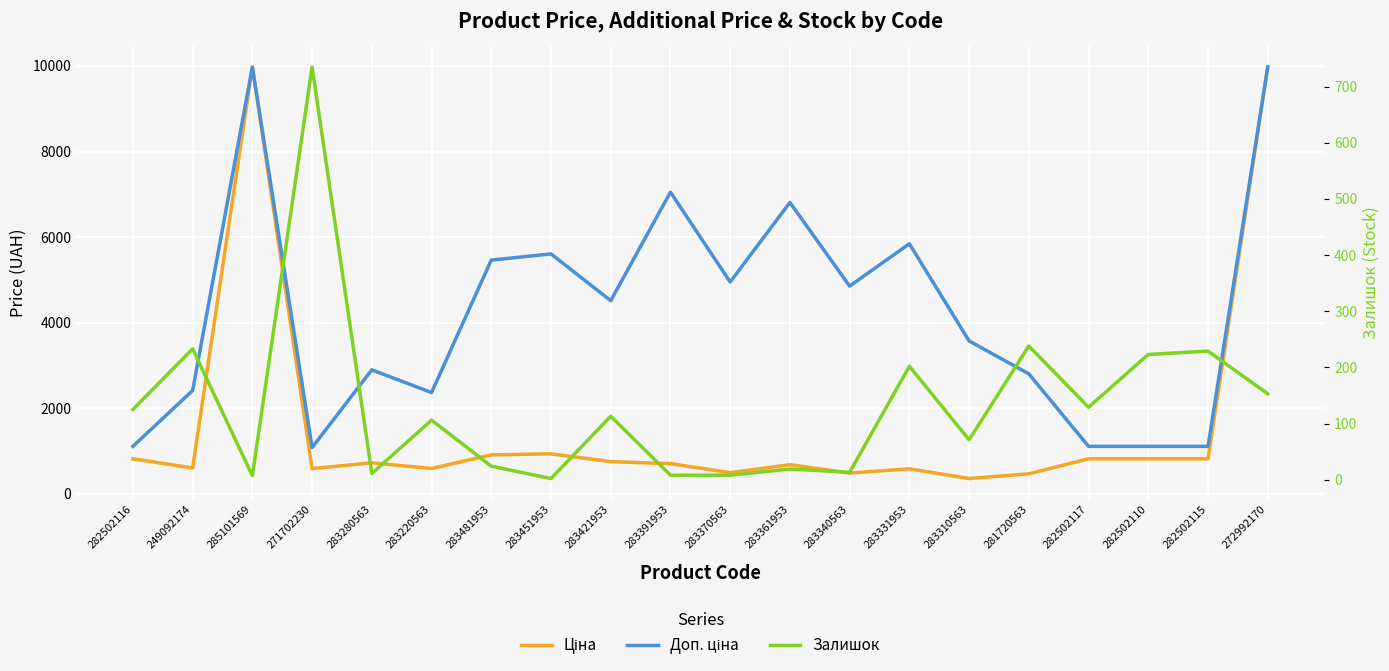

The Залишок series shows 6.3 at 283481953. True or false?

False